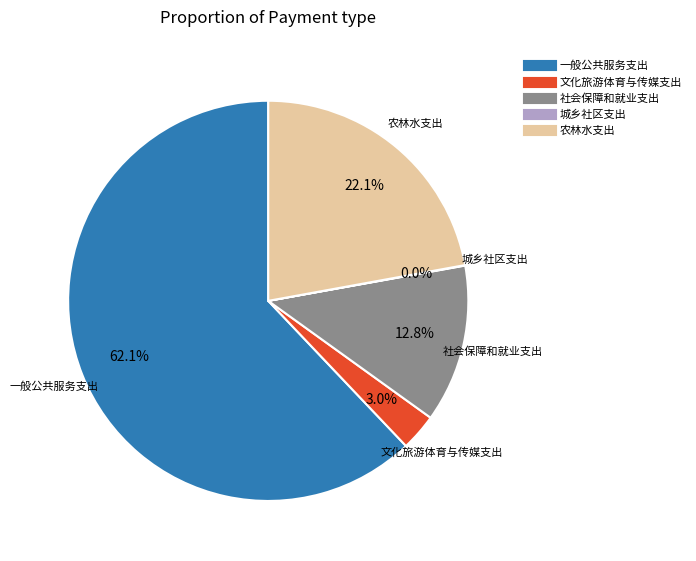

To the nearest percent, what portion does 农林水支出 represent?

22%